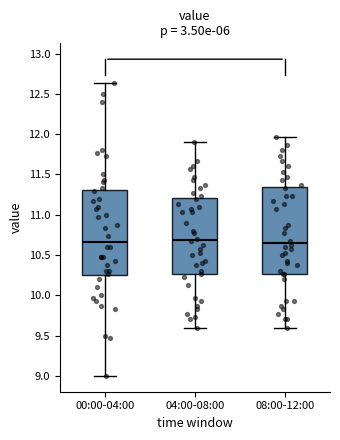

Where does the upper whisker of the box for 08:00-12:00 end on the y-axis? The values are not printed on the chart, so give them approximately, as read against the axis.

11.95